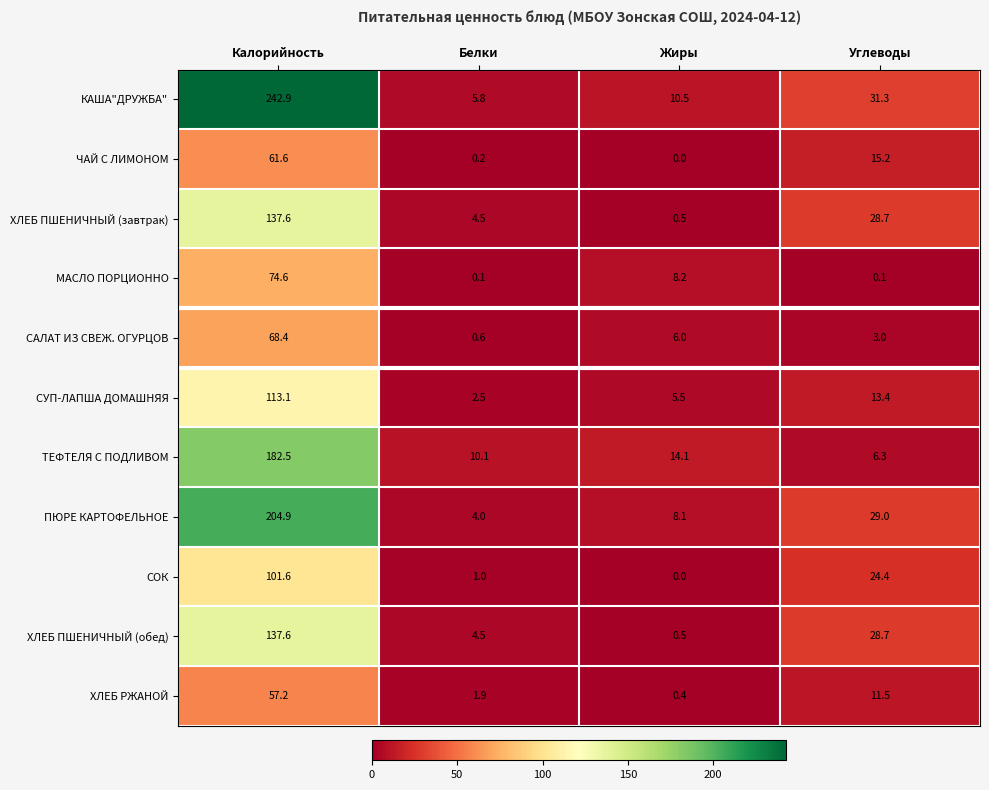

At which category does the chart reach its peak across all series?

Калорийность